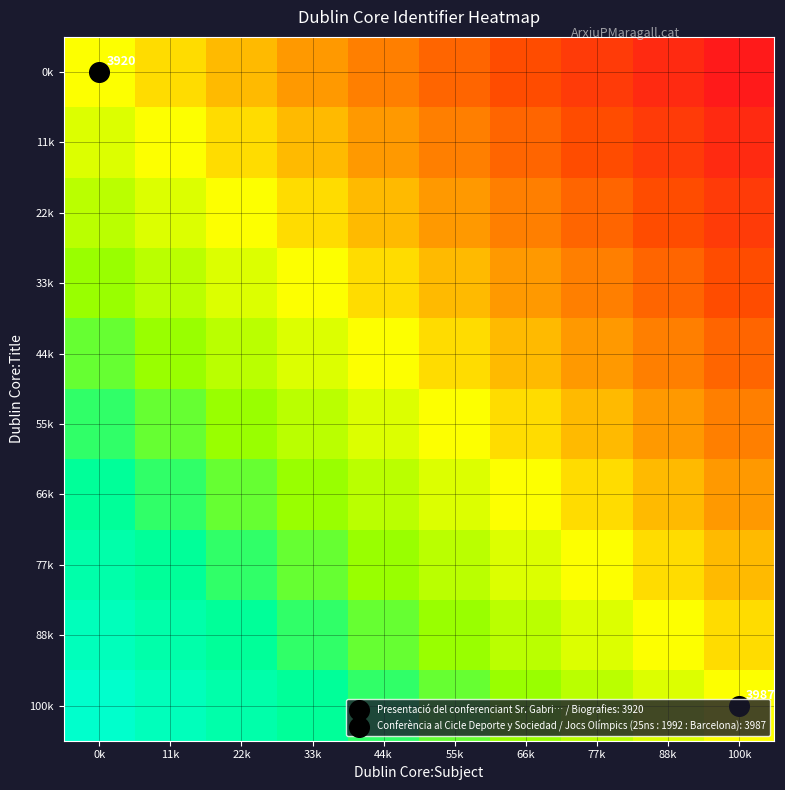

At which label does 100k reach its peak?

0k